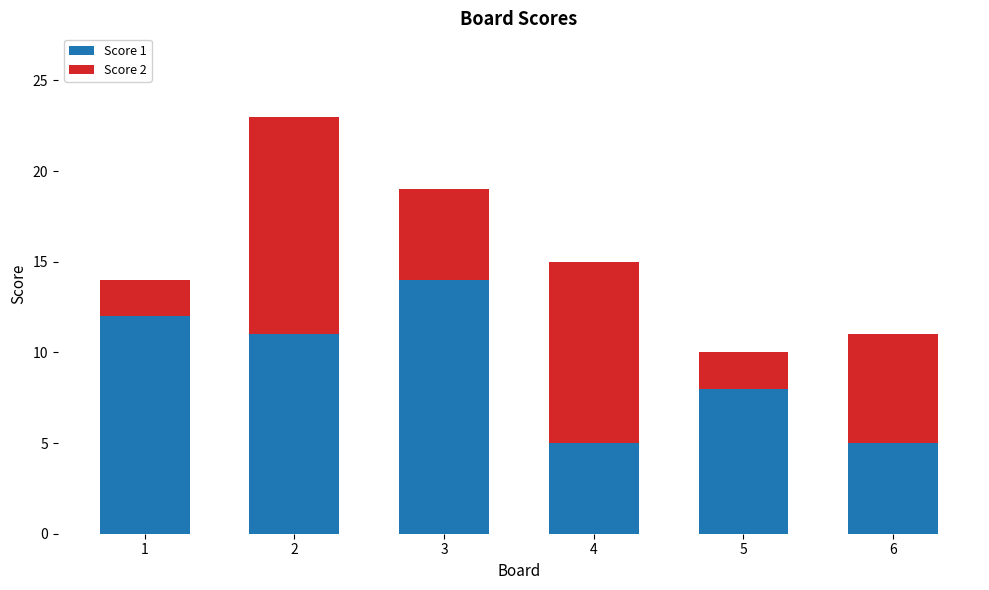

How many data points does each series have?

6